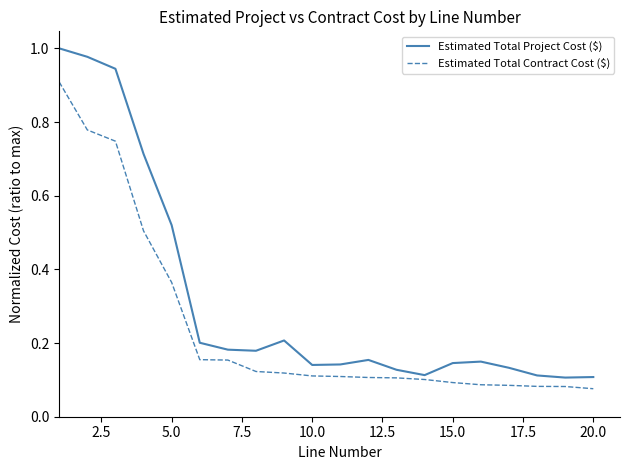

Which series has the largest range (max minus min)?

Estimated Total Project Cost ($)